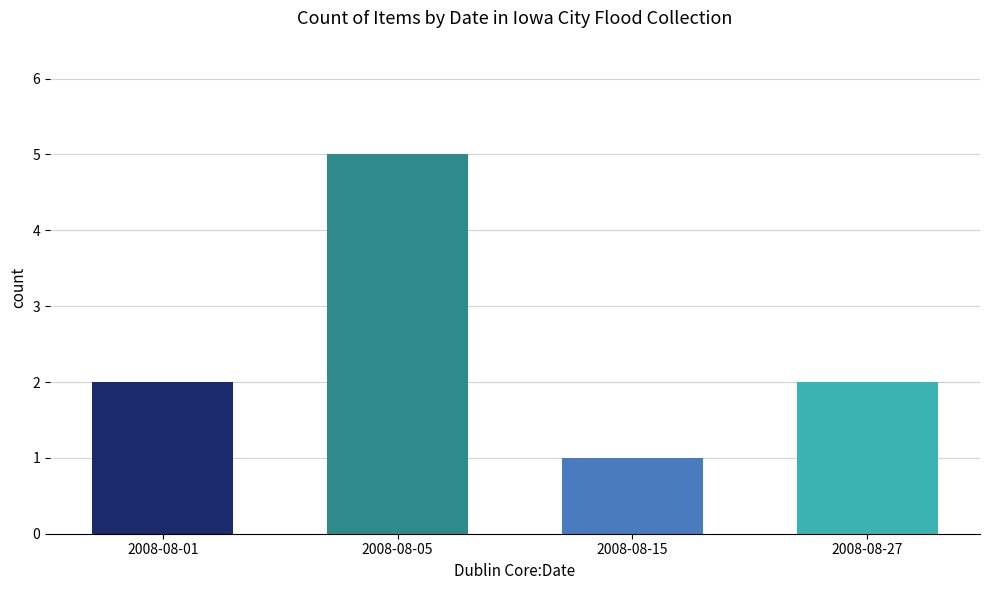

At which category does the chart reach its peak across all series?

2008-08-05